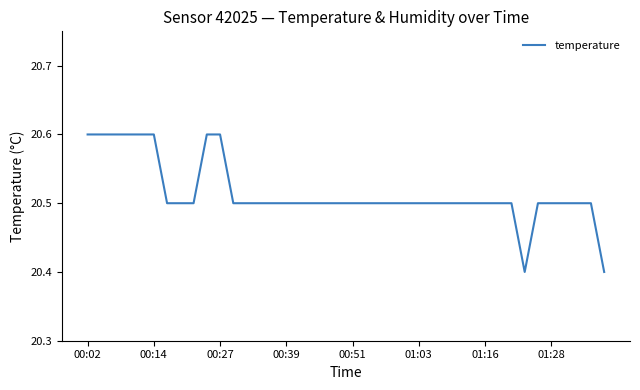

What is the smallest value displayed?

20.4